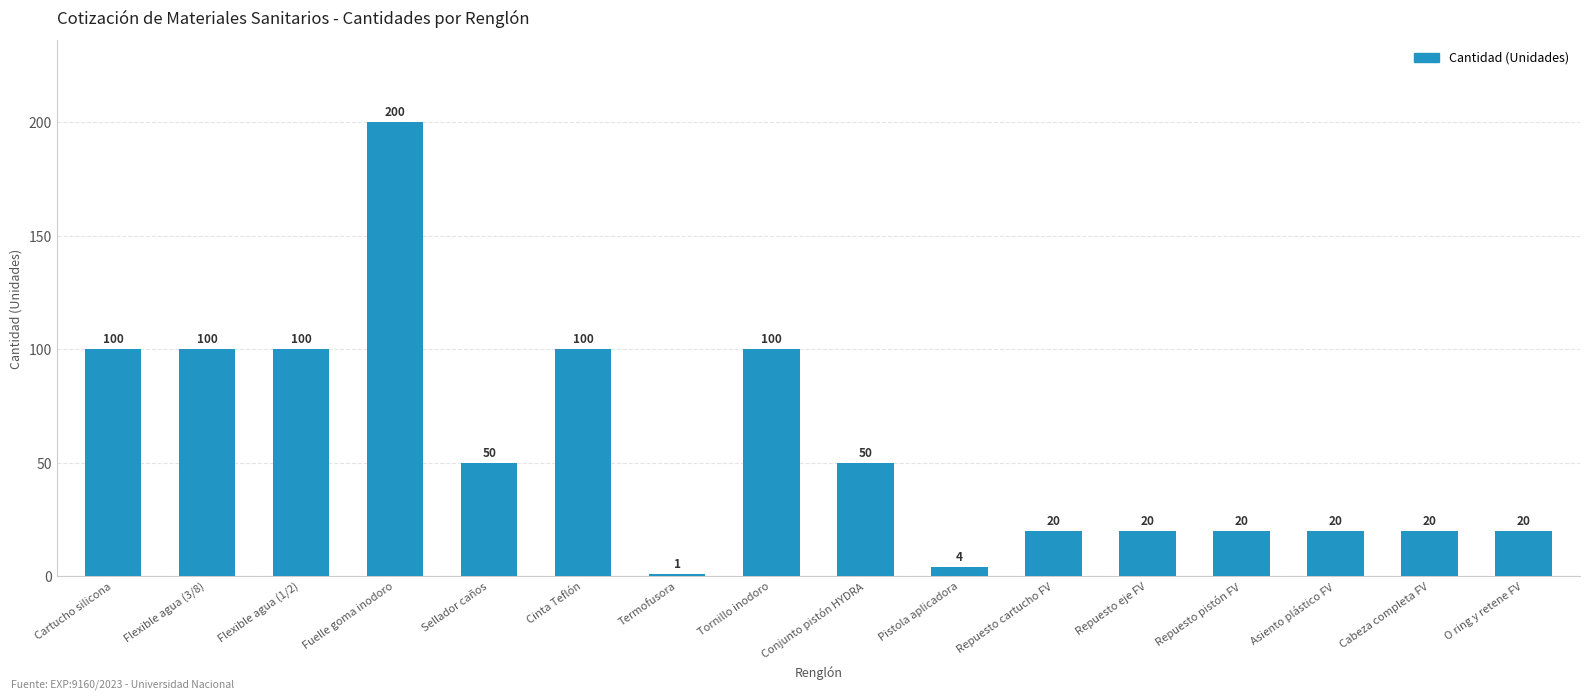

The value at Repuesto pistón FV is 30. True or false?

False